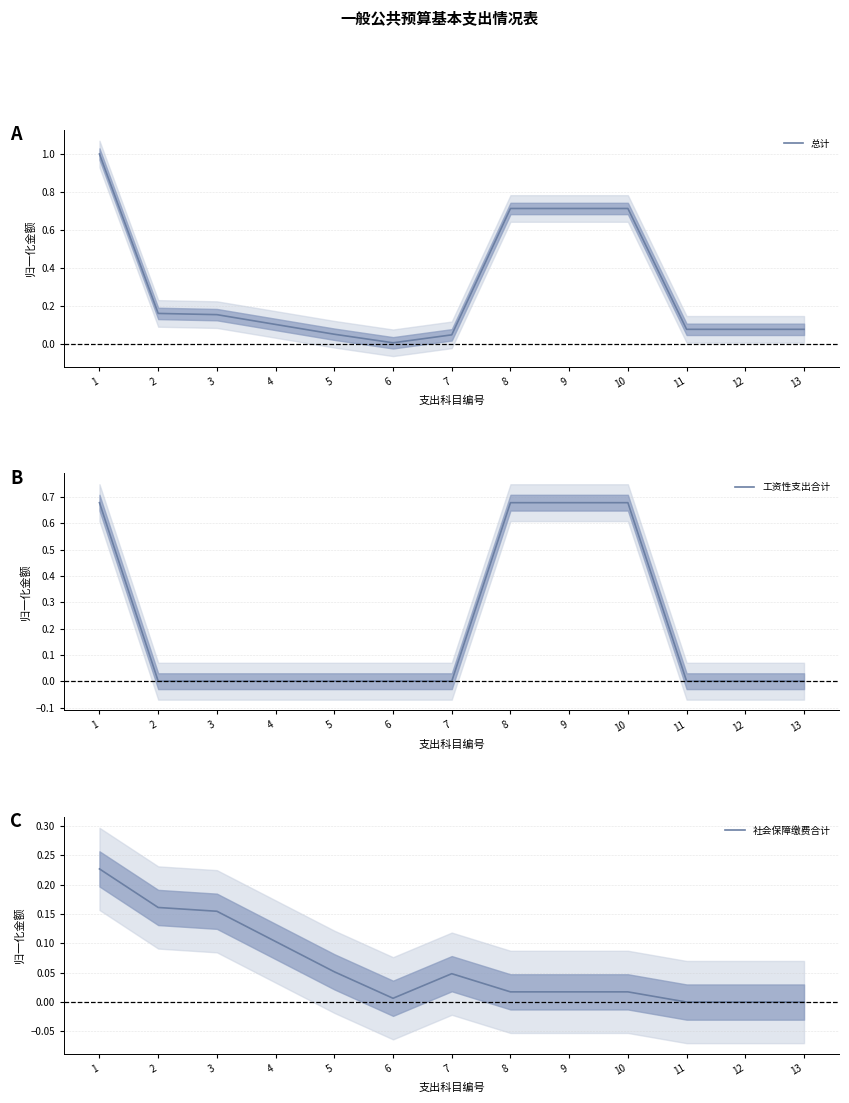

What is the spread (max minus min) of values at 5?

0.1